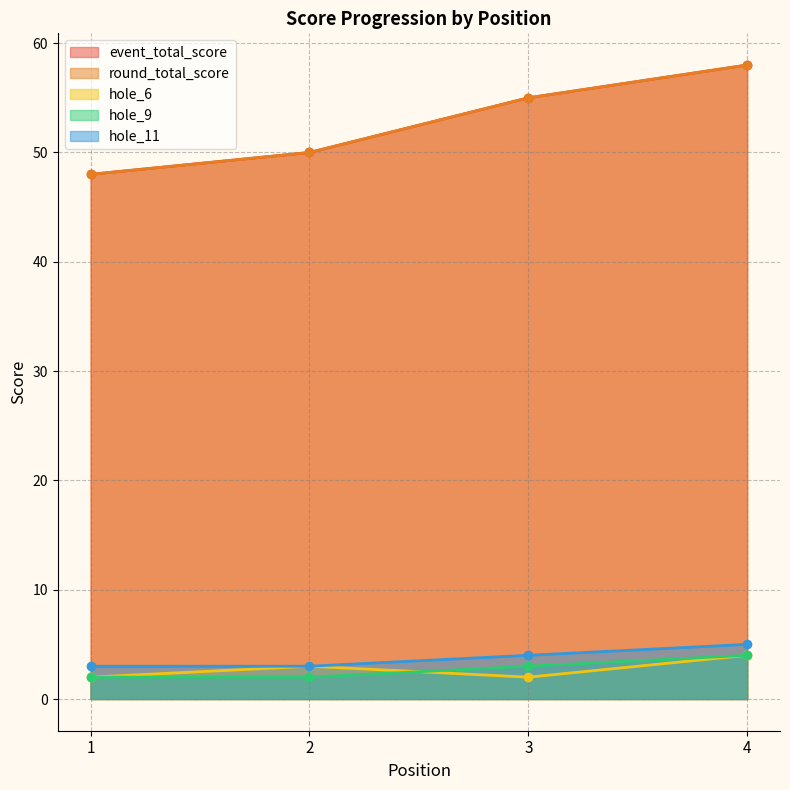

The round_total_score series shows 97 at 3. True or false?

False